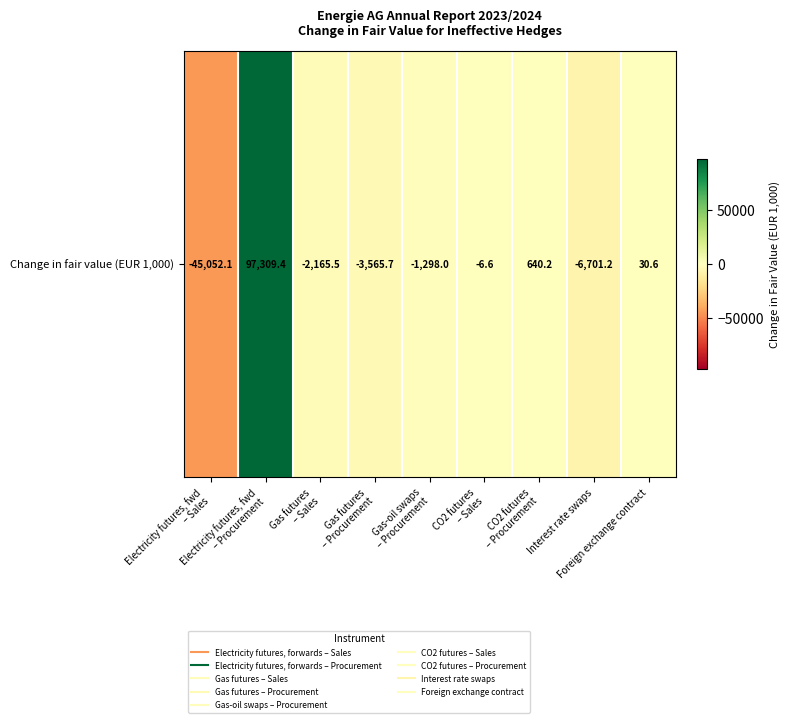

Reading right to left, list all the values displayed in this chart.

Foreign exchange contract=30.6	Interest rate swaps=-6701.2	CO2 futures
– Procurement=640.2	CO2 futures
– Sales=-6.6	Gas-oil swaps
– Procurement=-1298.0	Gas futures
– Procurement=-3565.7	Gas futures
– Sales=-2165.5	Electricity futures, fwd
– Procurement=97309.4	Electricity futures, fwd
– Sales=-45052.1